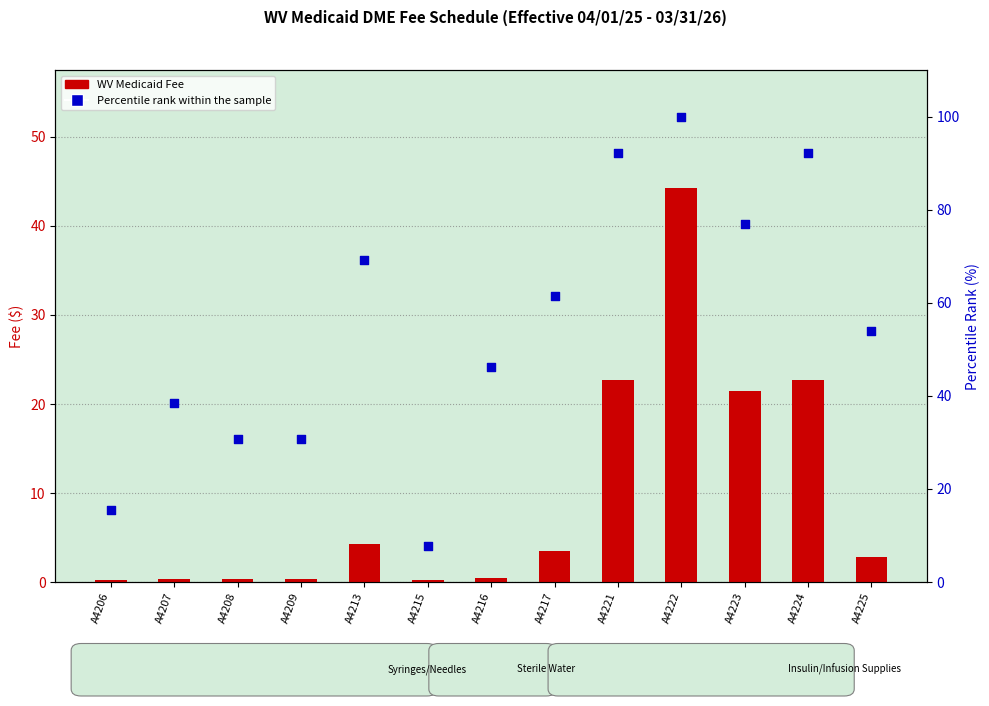

Is the value of WV Medicaid Fee at A4206 greater than the value of Percentile rank within the sample at A4206?

No